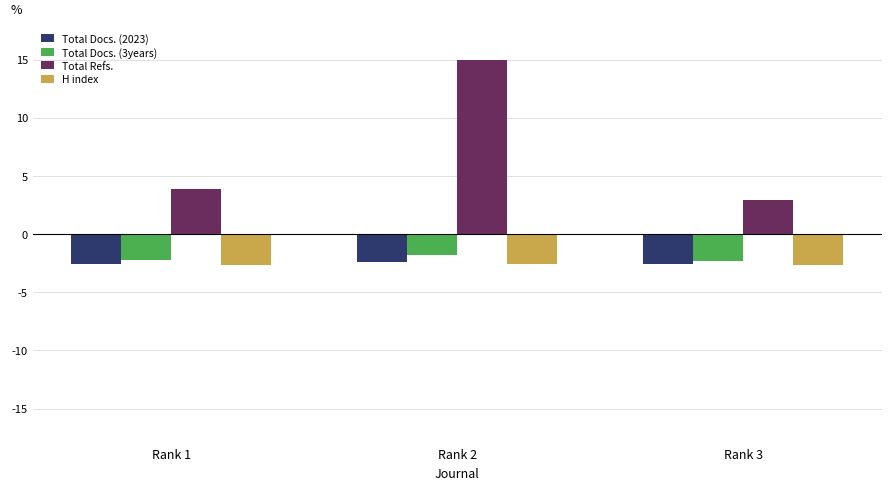

What is the value of the Total Docs. (2023) bar at the 2nd from the left?

-2.4